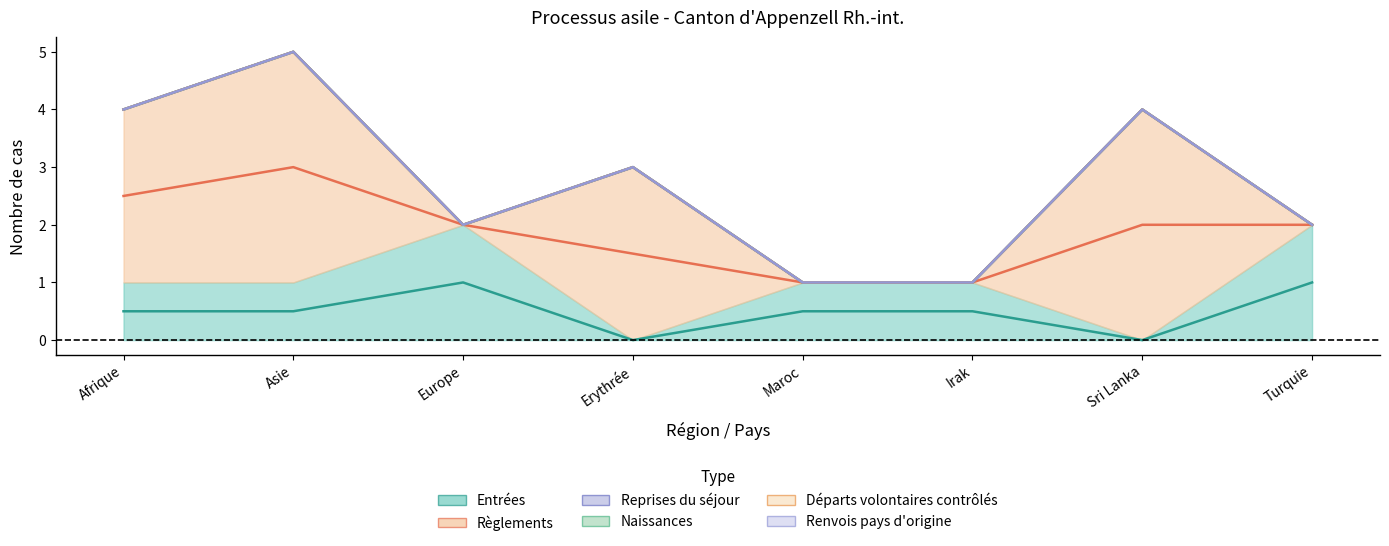

Rank the series by their maximum value, from lowest to highest.

Reprises du séjour, Naissances, Départs volontaires contrôlés, Renvois pays d'origine, Entrées, Règlements